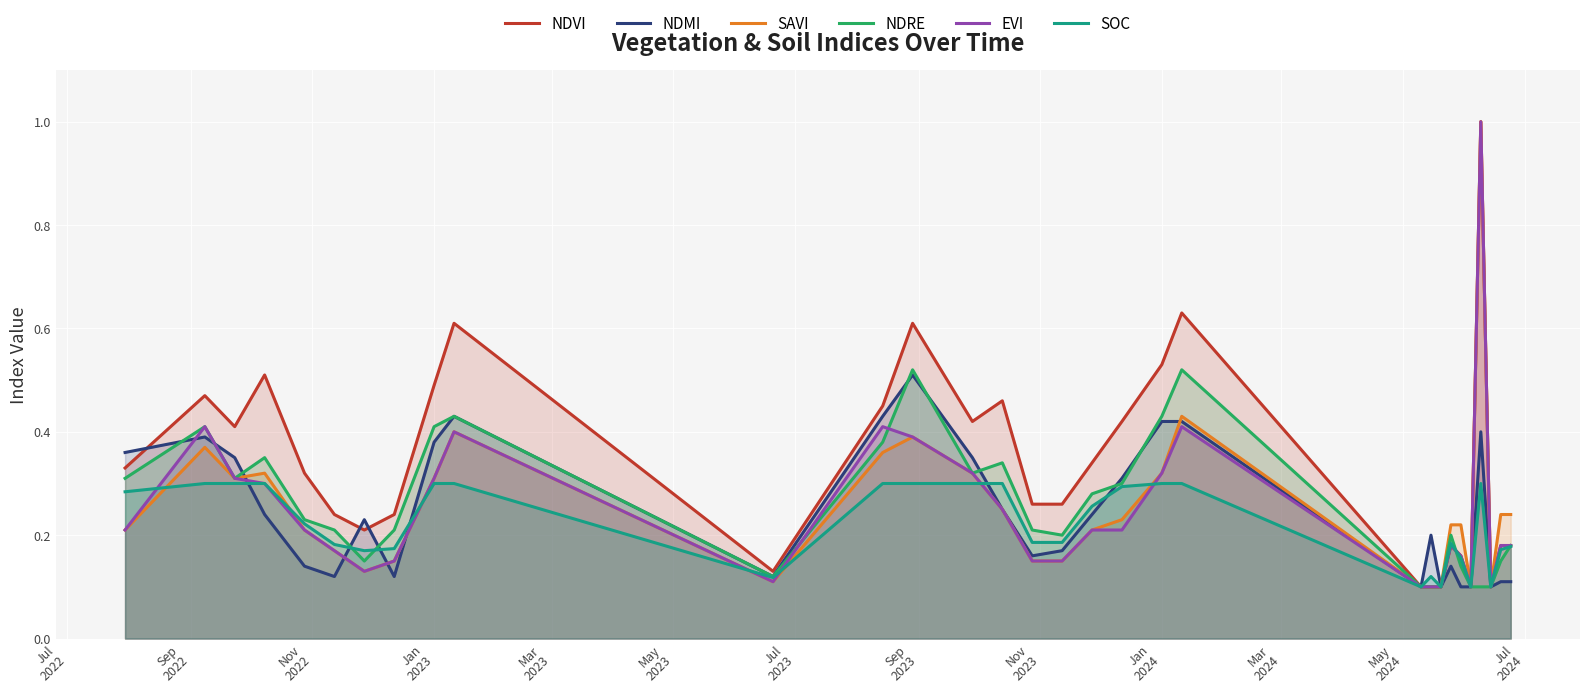

What is the maximum value for SAVI?

1.0